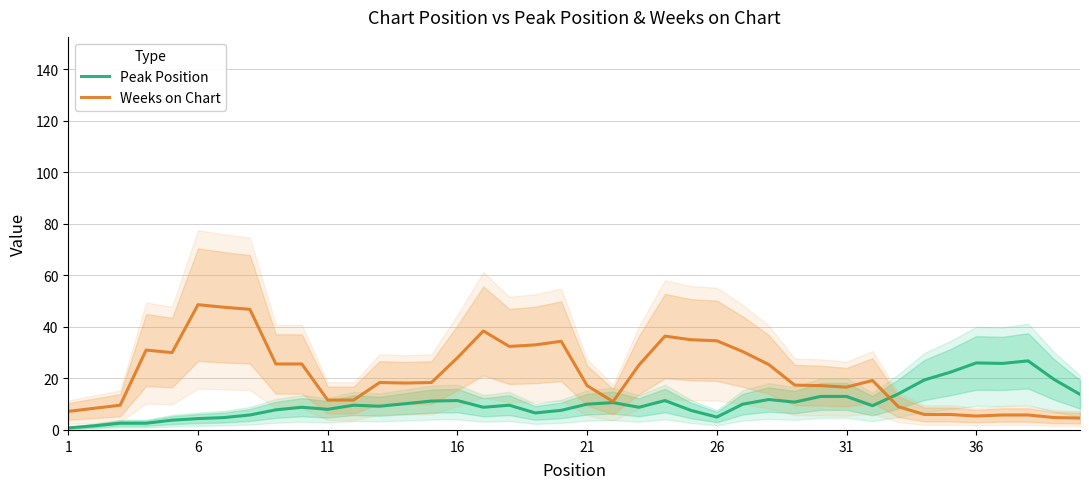

Count the number of data series in this chart.

2